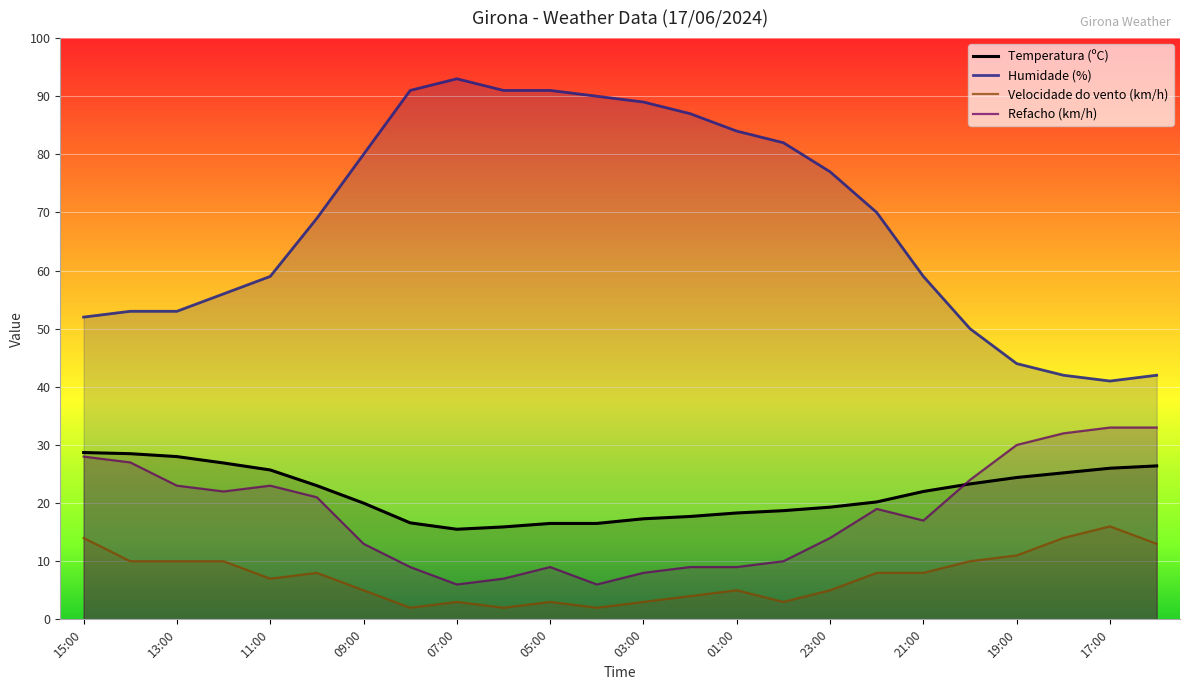

The Velocidade do vento (km/h) series shows 14.0 at 15:00. True or false?

True